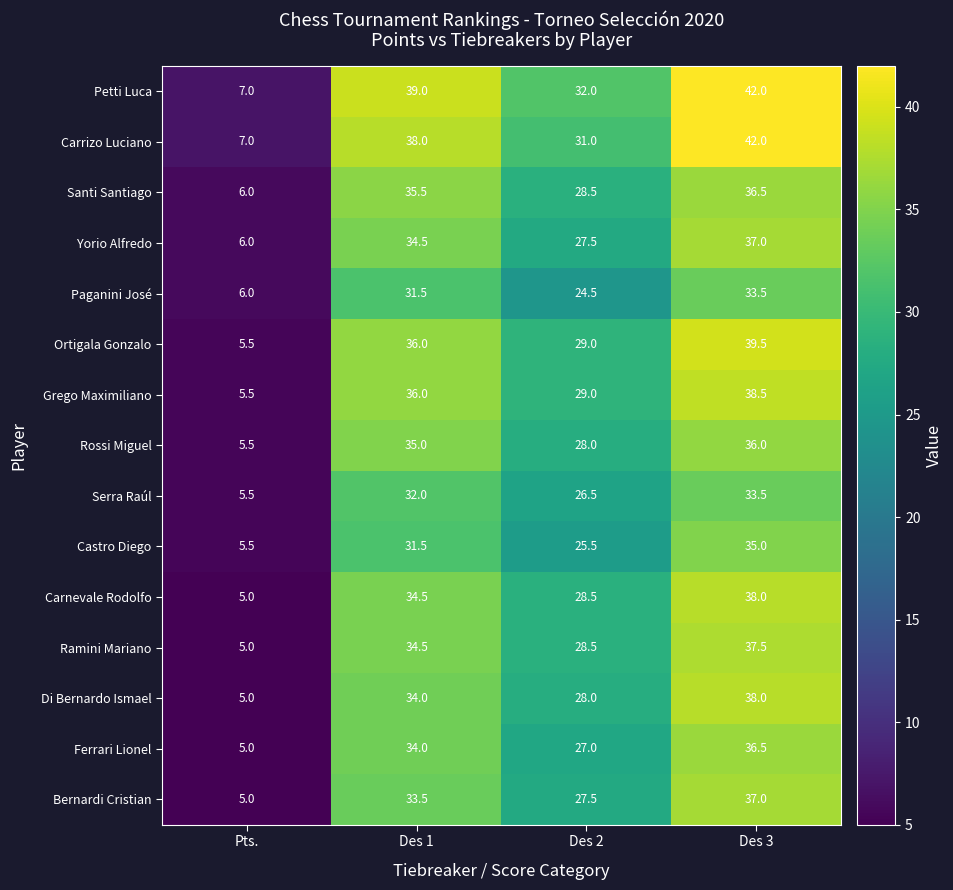

What is the difference between the second highest and second lowest values in the Di Bernardo Ismael series?

6.0